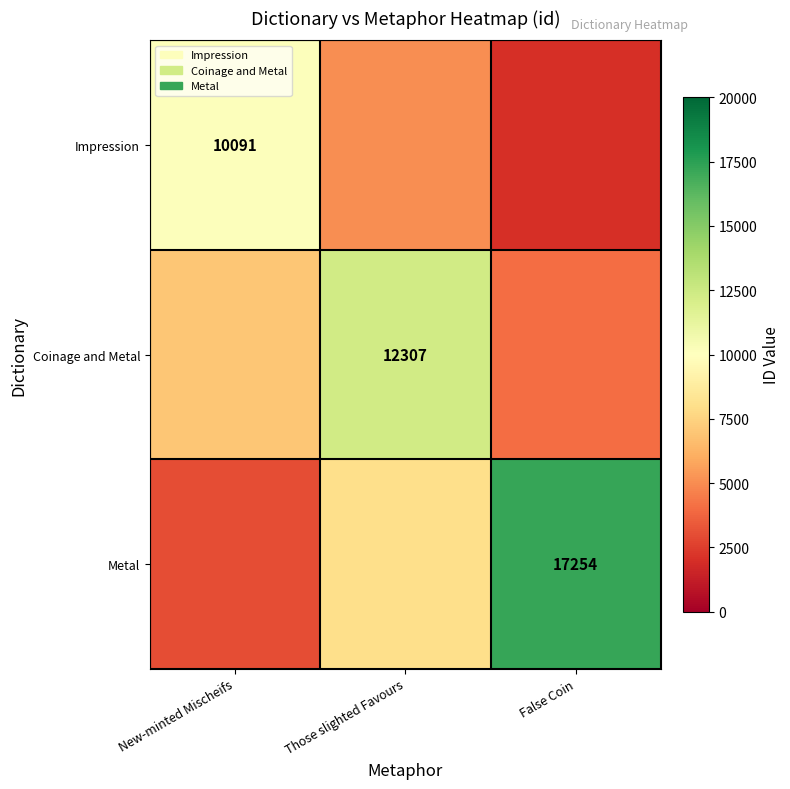

The value of Metal at False Coin is 25674. True or false?

False